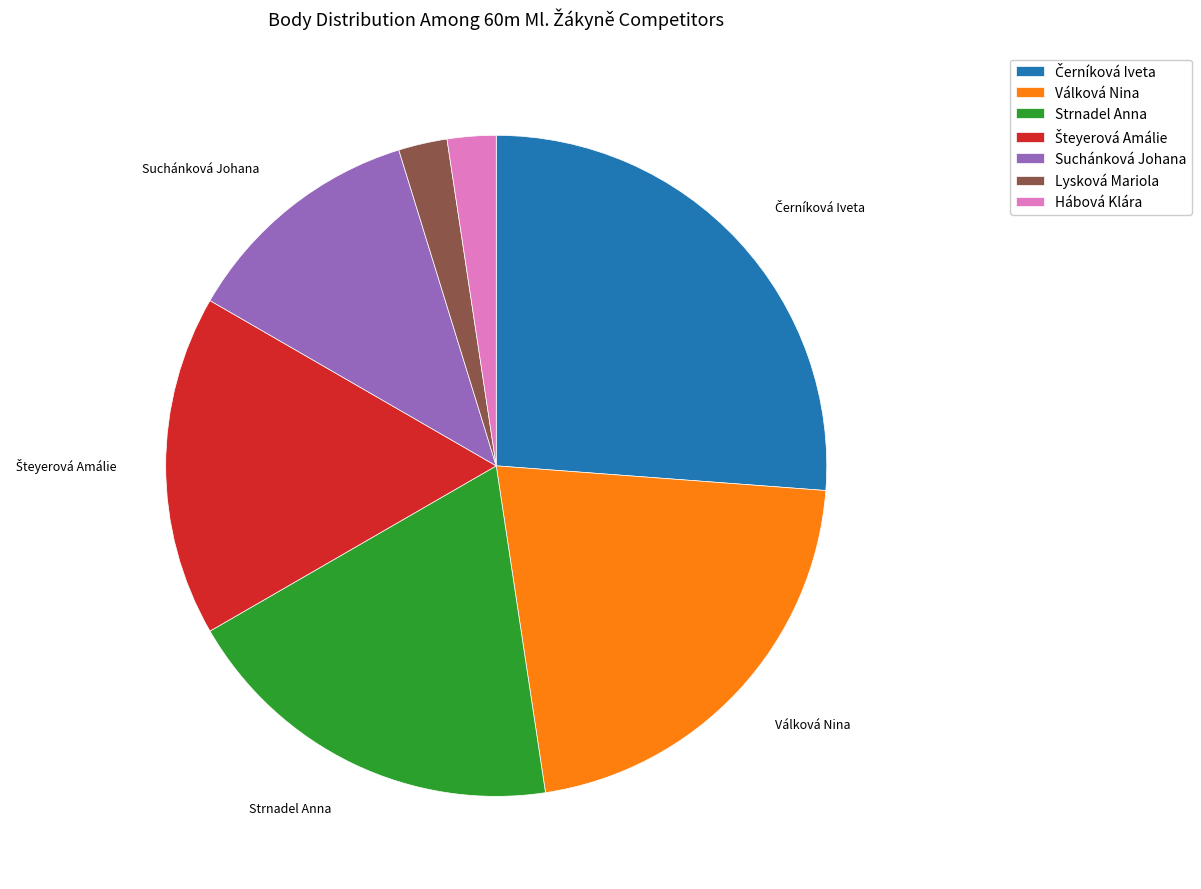

Between Válková Nina and Lysková Mariola, which is larger?

Válková Nina